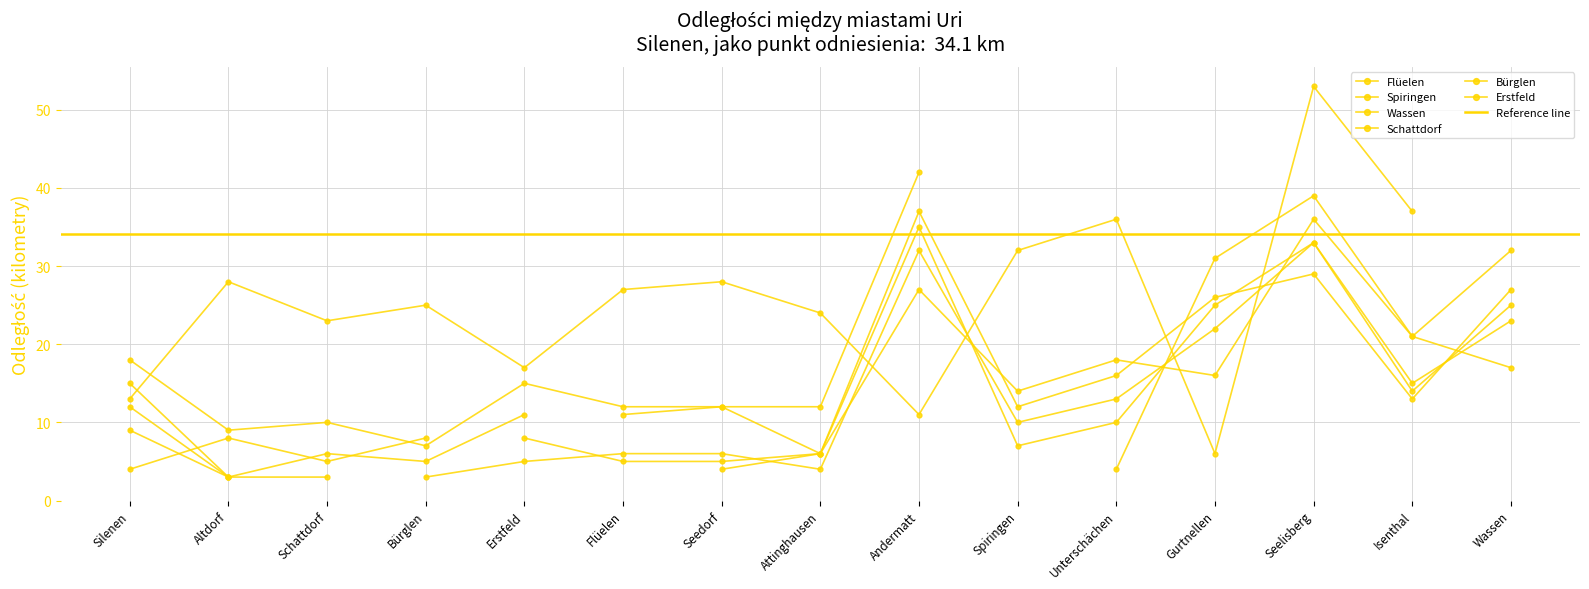

What is the sum of all Wassen values?

360